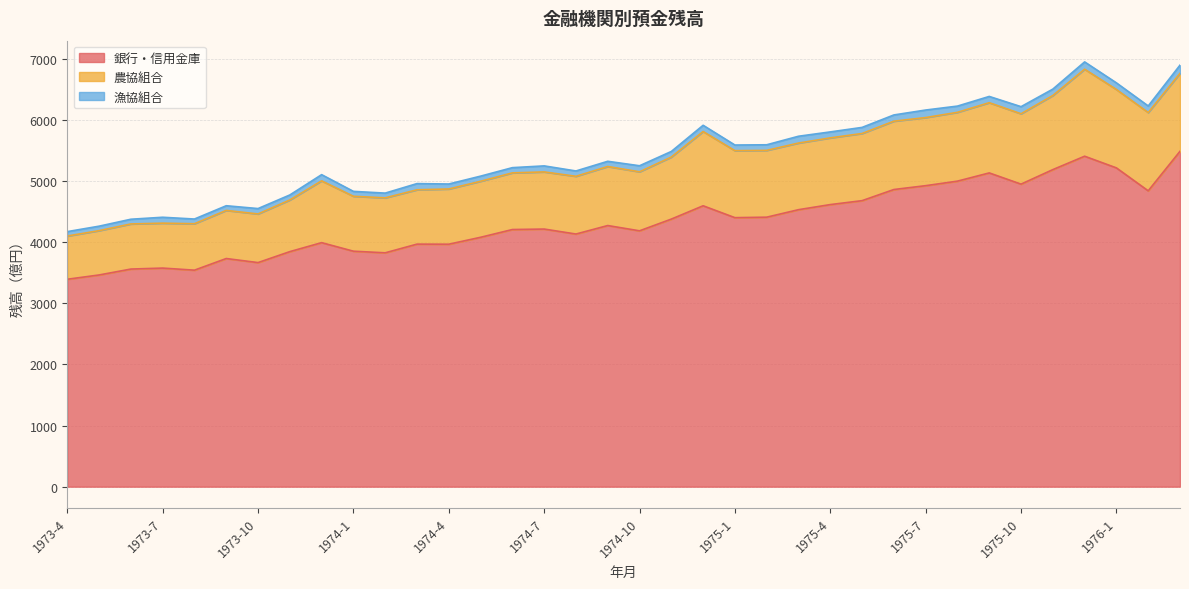

What is the difference between the second highest and minimum values in the 銀行・信用金庫 series?

2012.5